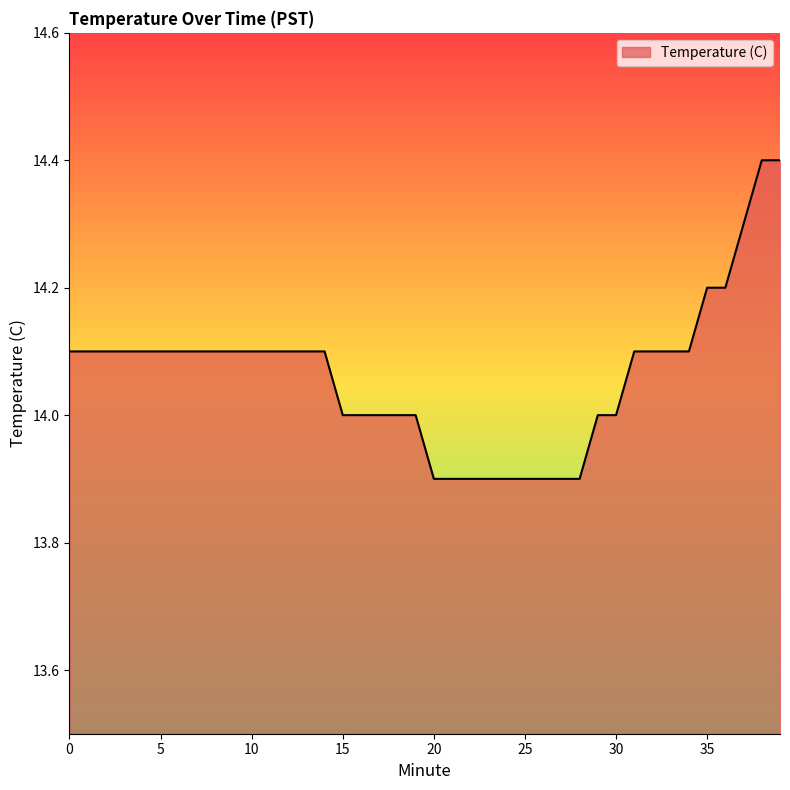

What is the greatest value displayed?

14.4